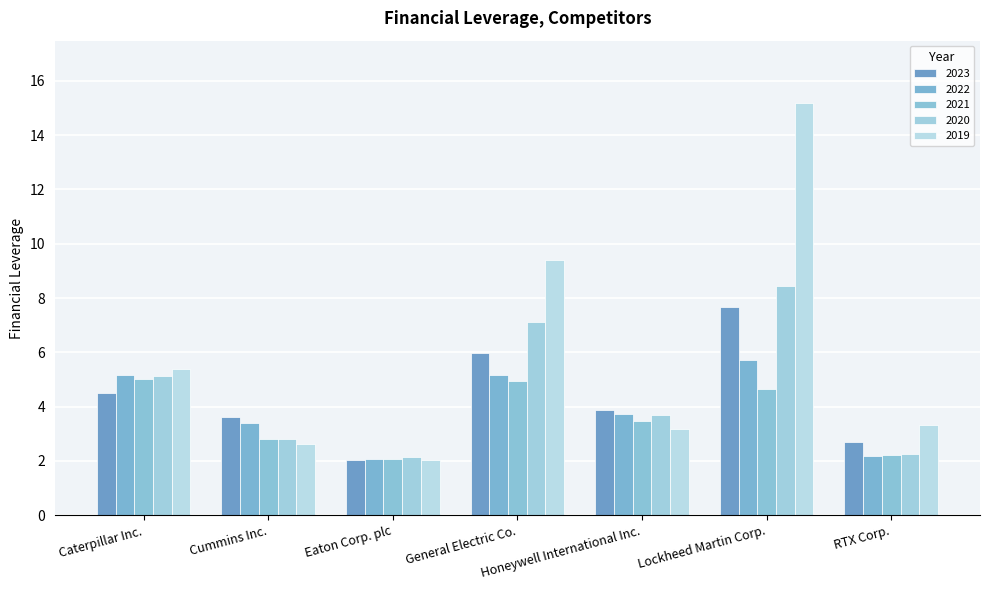

Which series has the largest total across all categories?

2019